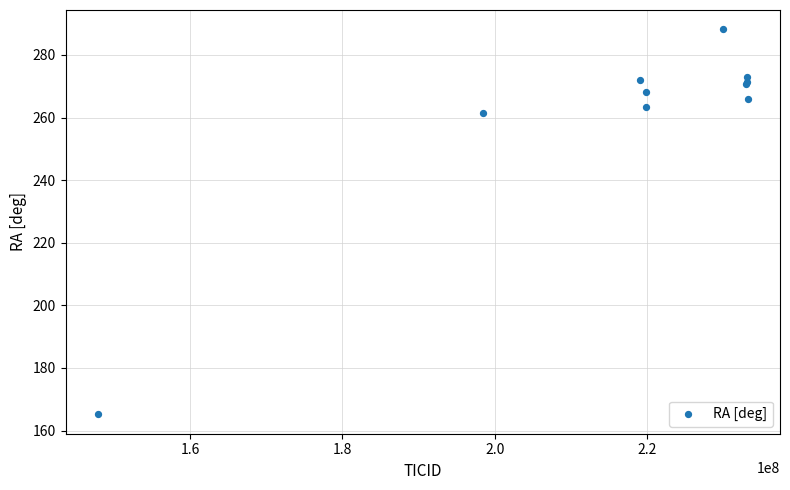

What Y value in the scatter plot is closest to 226?

261.5